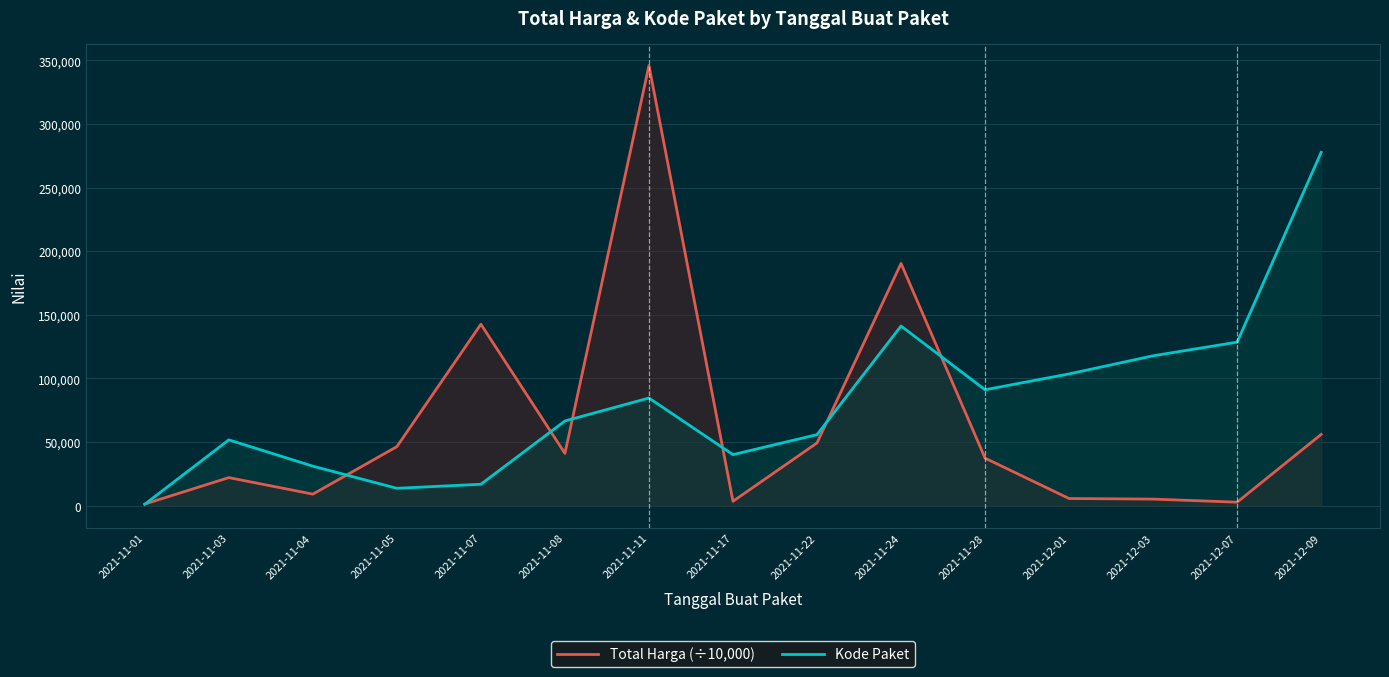

Does the chart display data point markers on the line(s)?

No